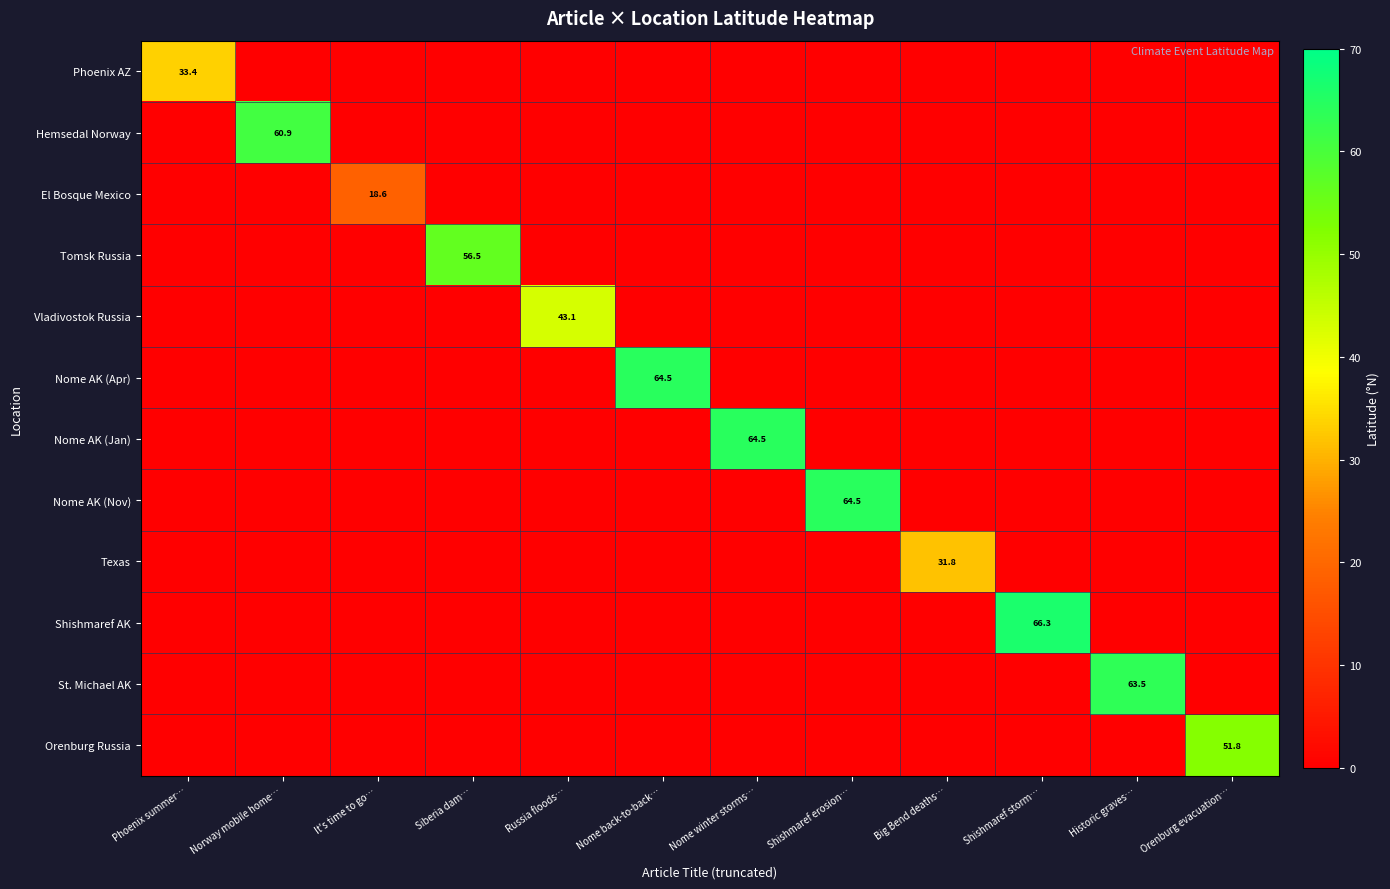

The value of Orenburg Russia at Siberia dam… is 0.0. True or false?

True